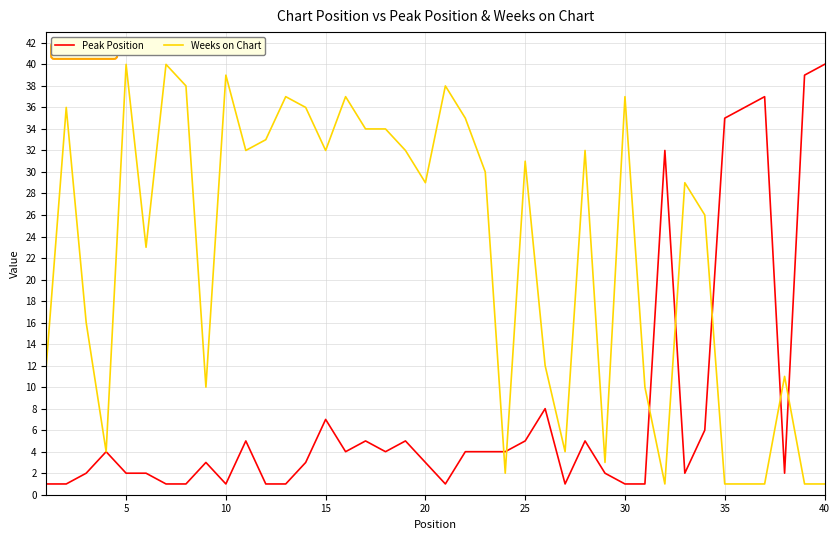

How many lines are shown in the chart?

2